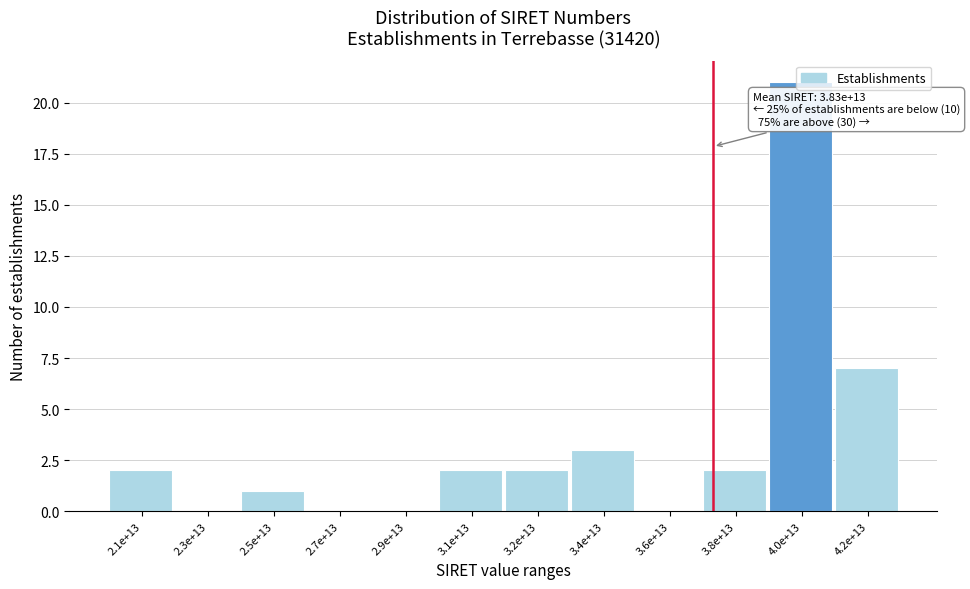

At which label is the value closest to 10?

4.2e+13